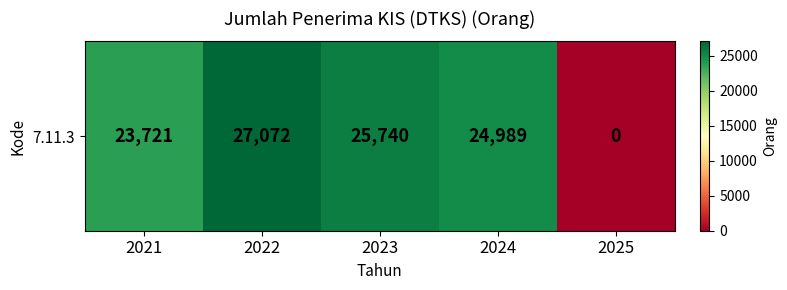

Which label corresponds to the smallest value in the chart?

2025